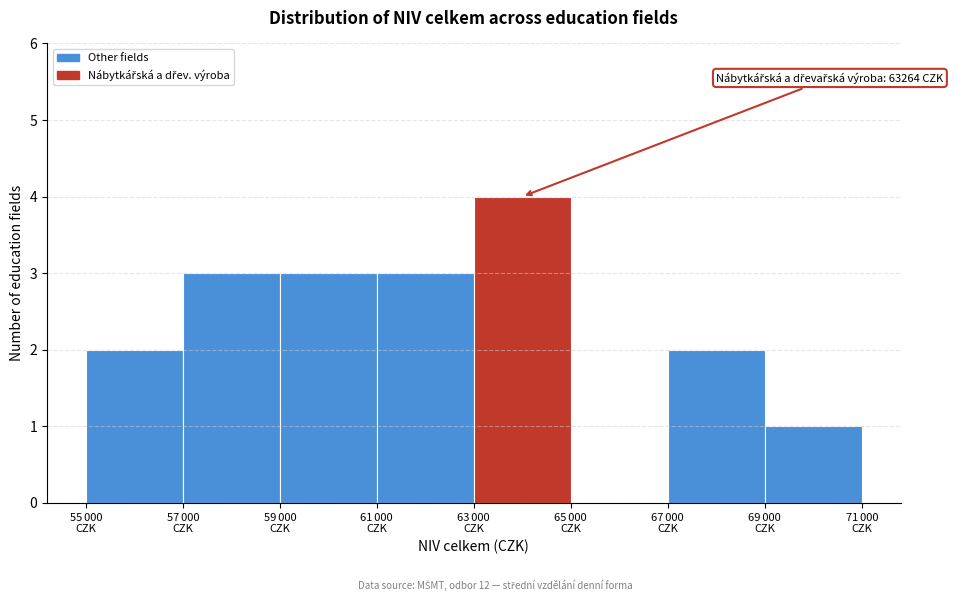

What is the greatest value displayed?

4